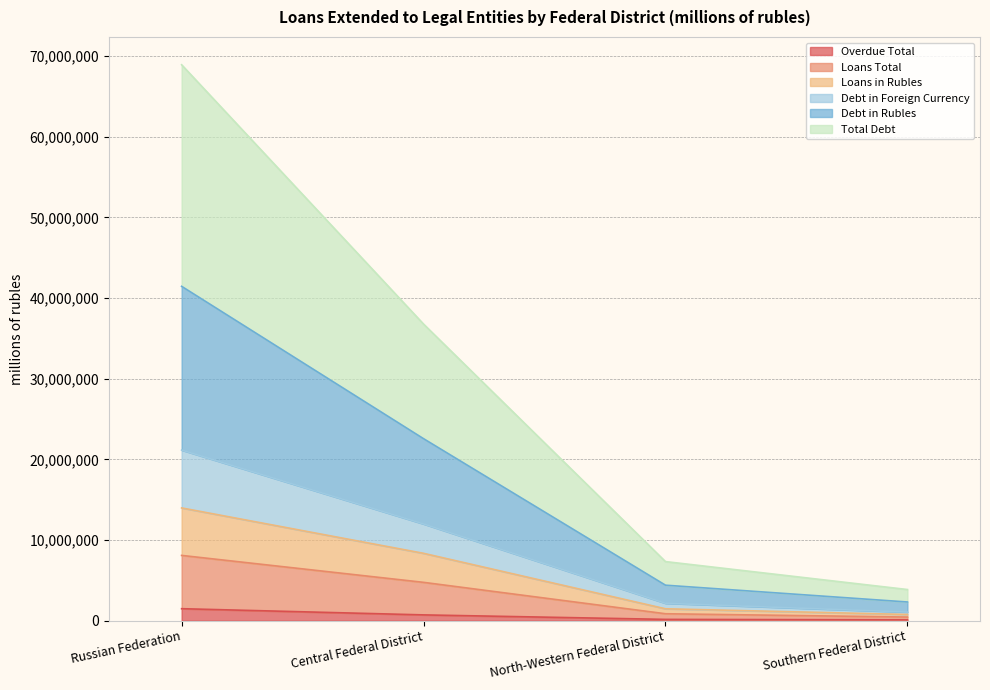

Which series has the largest range (max minus min)?

Total Debt